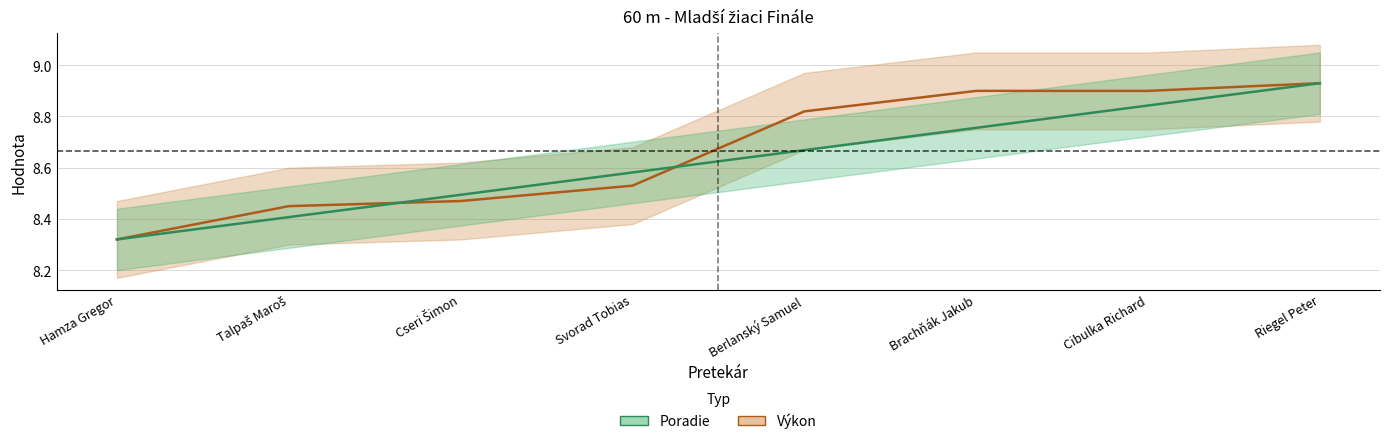

Between Talpaš Maroš and Riegel Peter, which series saw the biggest shift?

Poradie